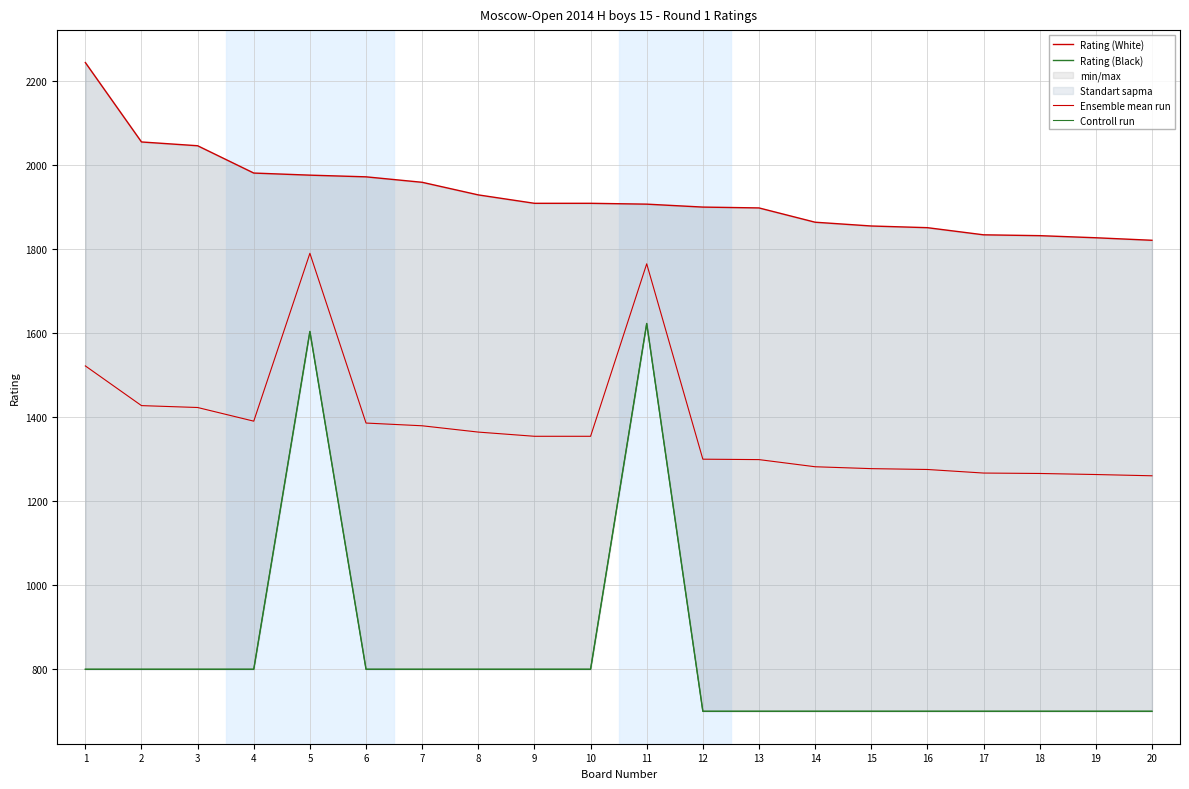

Reading left to right, list all the values displayed in this chart.

Rating (White): 2244.0	2055.0	2046.0	1981.0	1976.0	1972.0	1959.0	1929.0	1909.0	1909.0	1907.0	1900.0	1898.0	1864.0	1855.0	1851.0	1834.0	1832.0	1827.0	1821.0
Rating (Black): 800.0	800.0	800.0	800.0	1604.0	800.0	800.0	800.0	800.0	800.0	1623.0	700.0	700.0	700.0	700.0	700.0	700.0	700.0	700.0	700.0
Ensemble mean run: 1522.0	1427.5	1423.0	1390.5	1790.0	1386.0	1379.5	1364.5	1354.5	1354.5	1765.0	1300.0	1299.0	1282.0	1277.5	1275.5	1267.0	1266.0	1263.5	1260.5
Controll run: 800.0	800.0	800.0	800.0	1604.0	800.0	800.0	800.0	800.0	800.0	1623.0	700.0	700.0	700.0	700.0	700.0	700.0	700.0	700.0	700.0